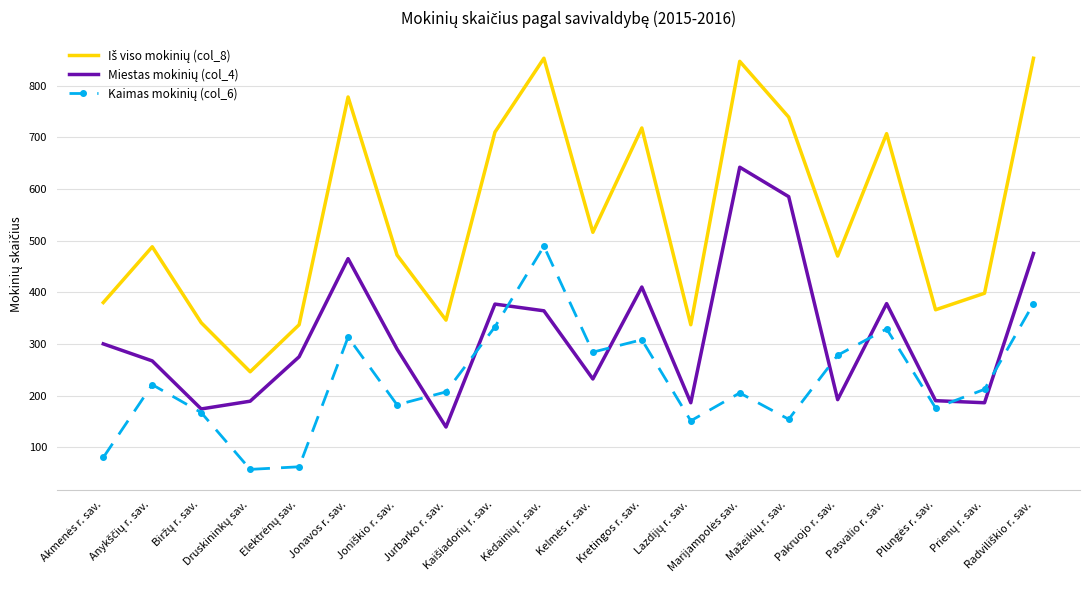

What is the greatest value displayed?

853